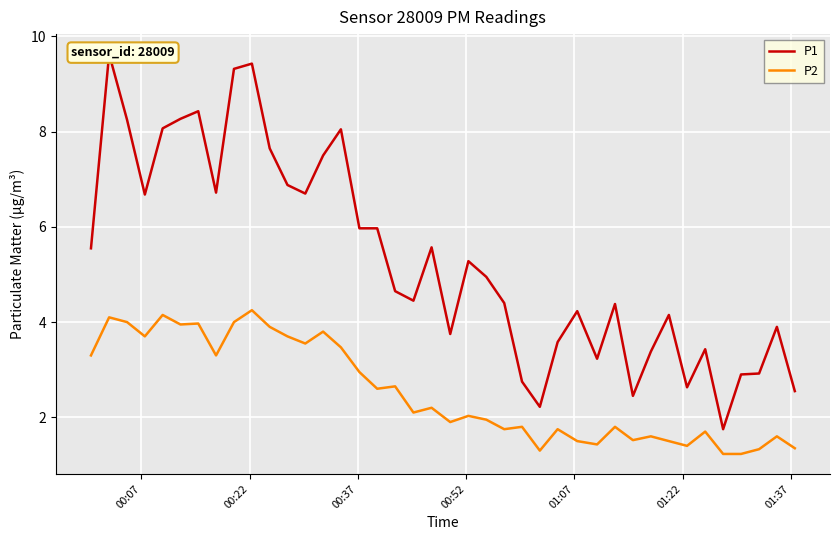

True or false: P1 and P2 intersect in this chart.

False